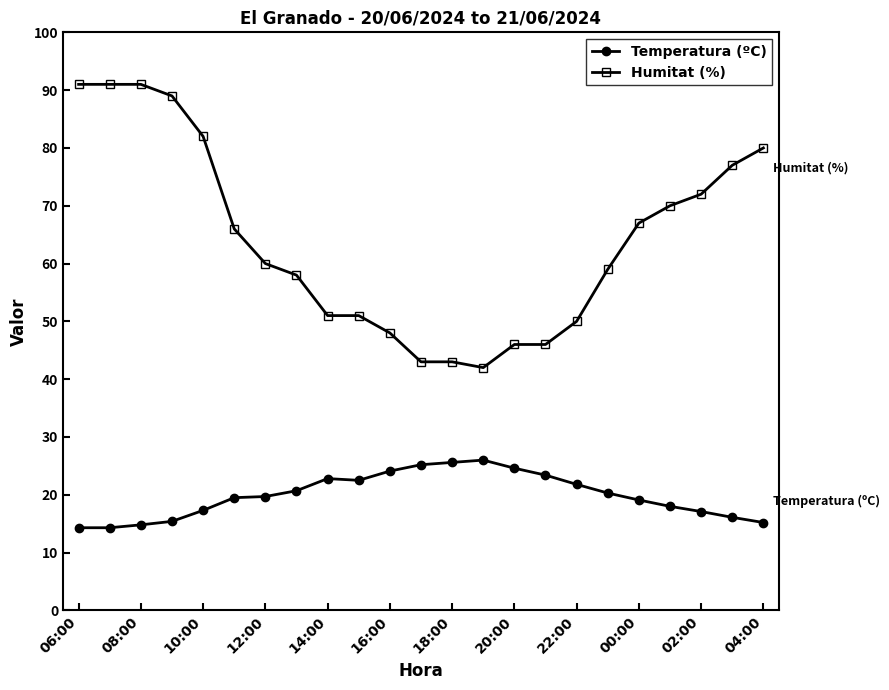

What is the lowest value of the Temperatura (ºC) series?

14.3